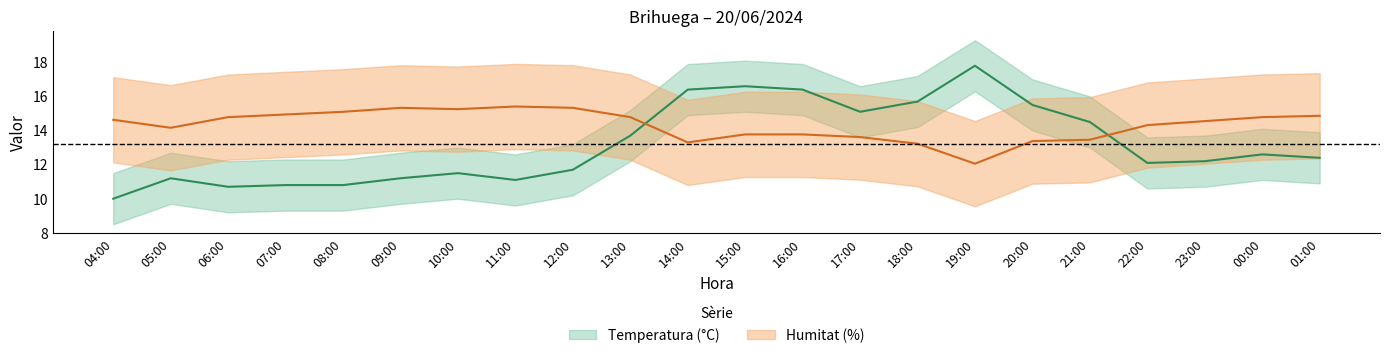

What is the average value of the Temperatura (°C) series?

13.2